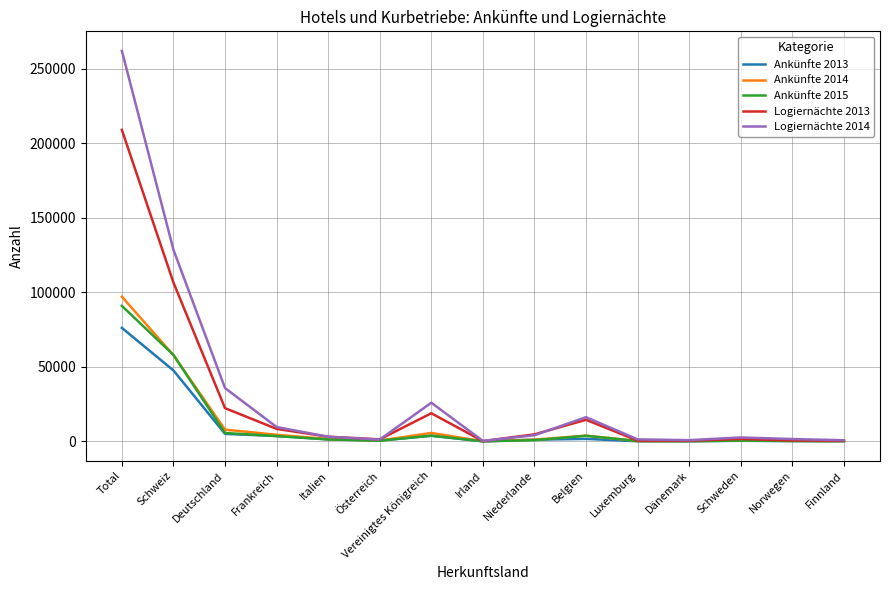

At how many categories does at least one series exceed 222048?

1